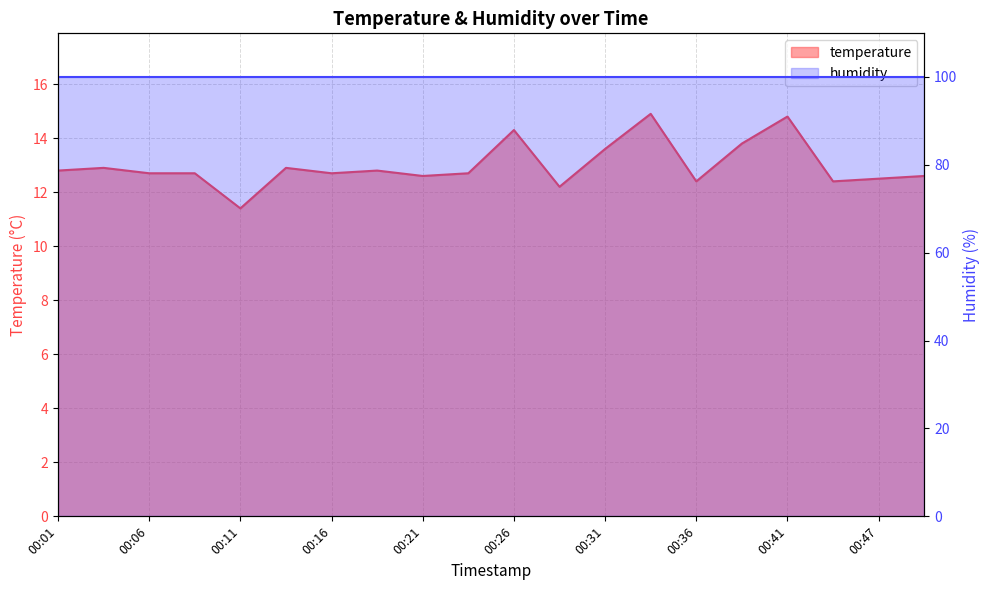

Where is the data nearest to the value 13?

00:04